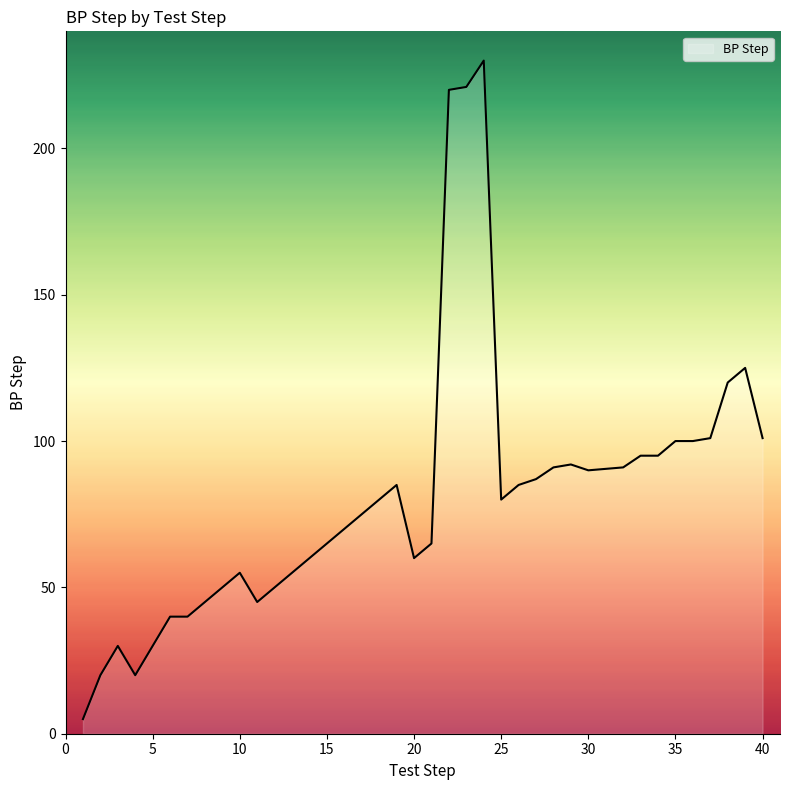

What is the difference between the second highest and minimum values?

216